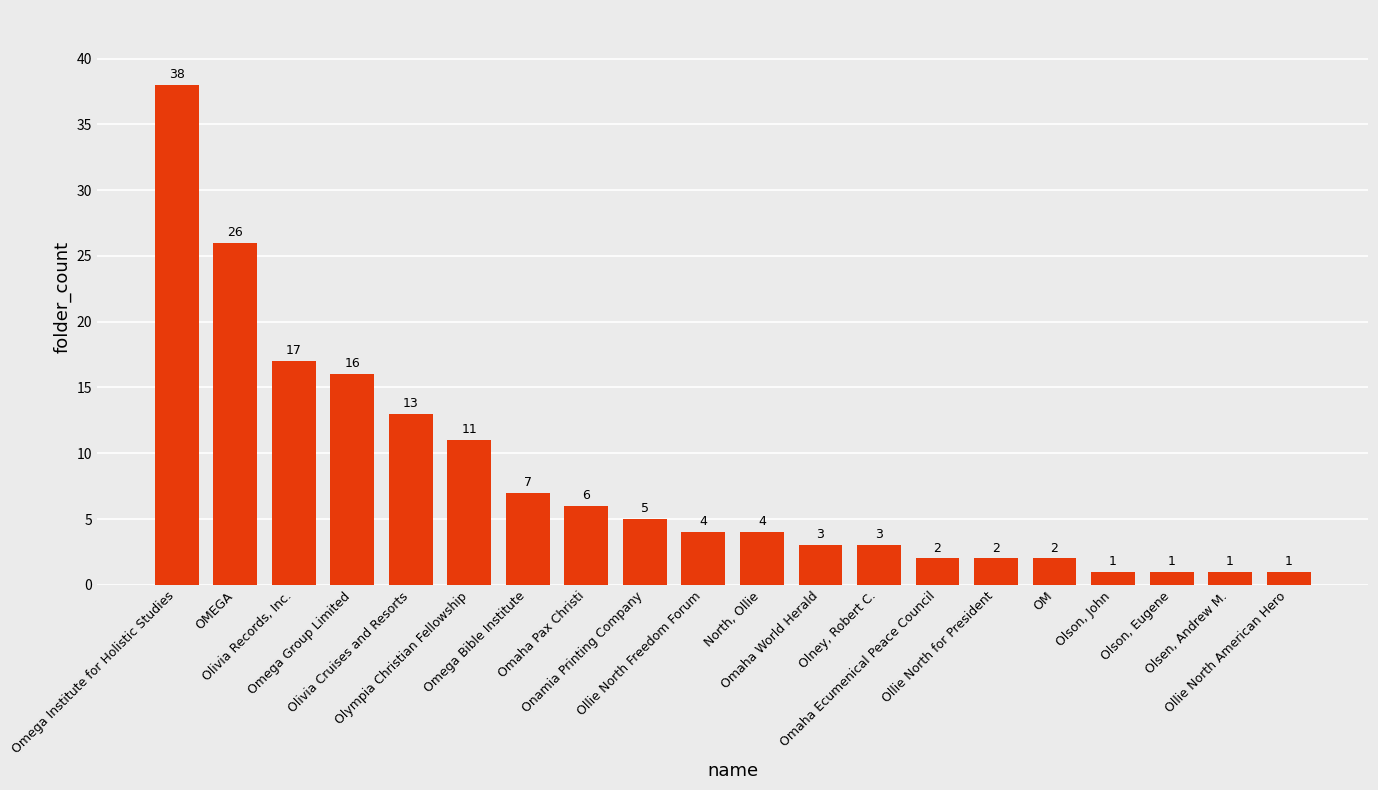

The value at Olympia Christian Fellowship is 15. True or false?

False